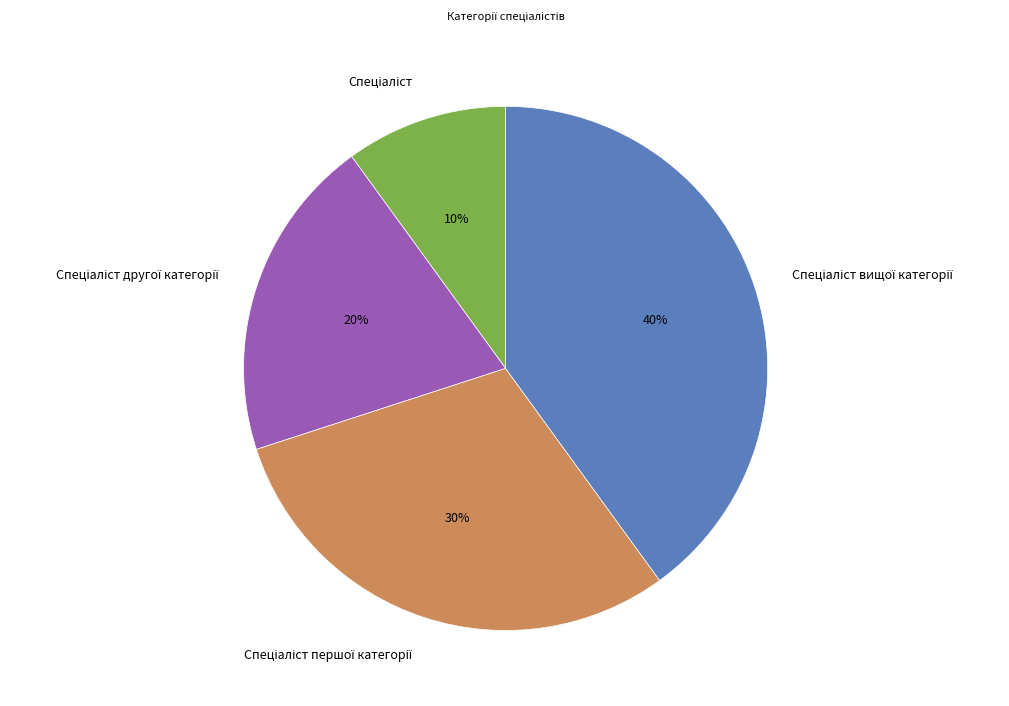

Is there a majority slice in this chart?

No